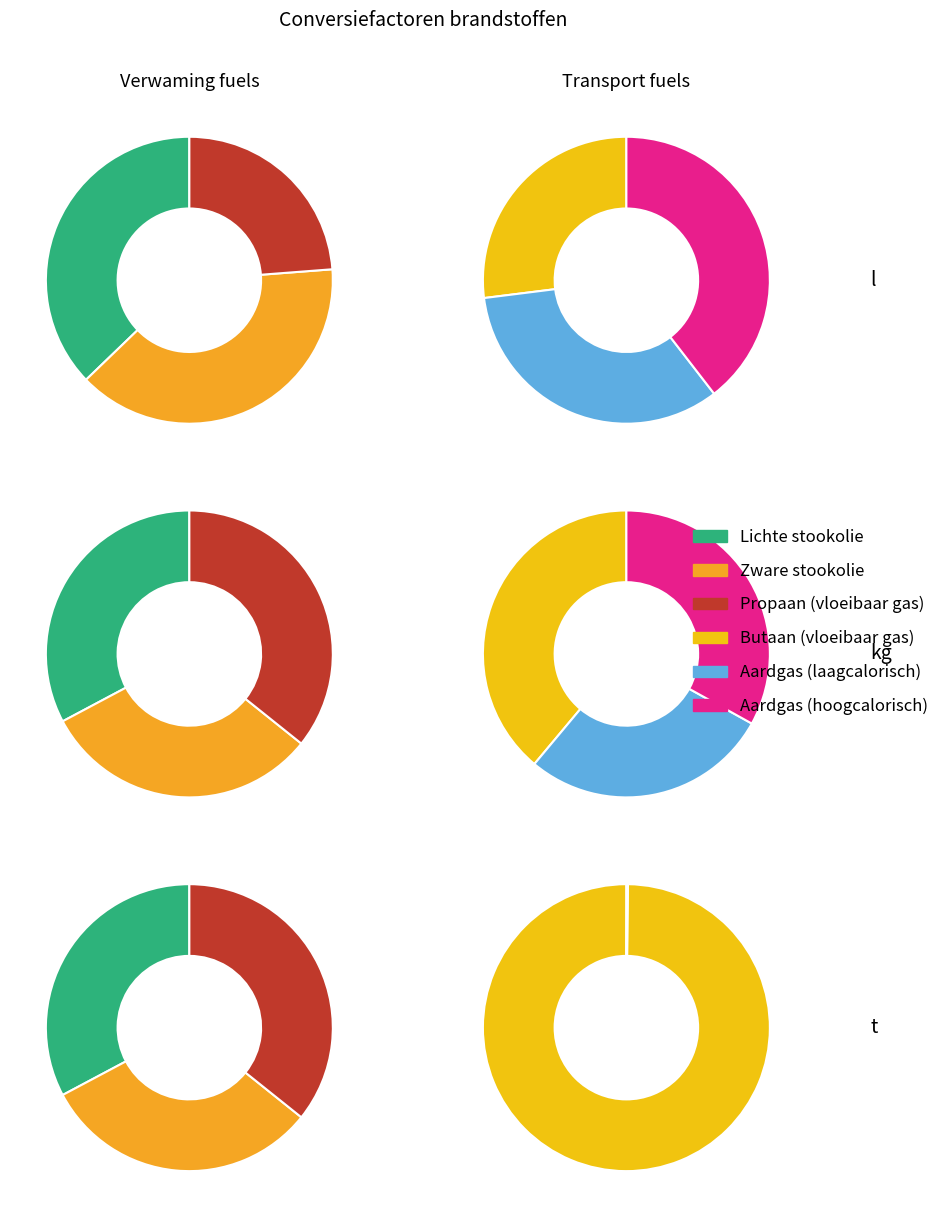

Which series has the widest spread of values?

Propaan (vloeibaar gas)